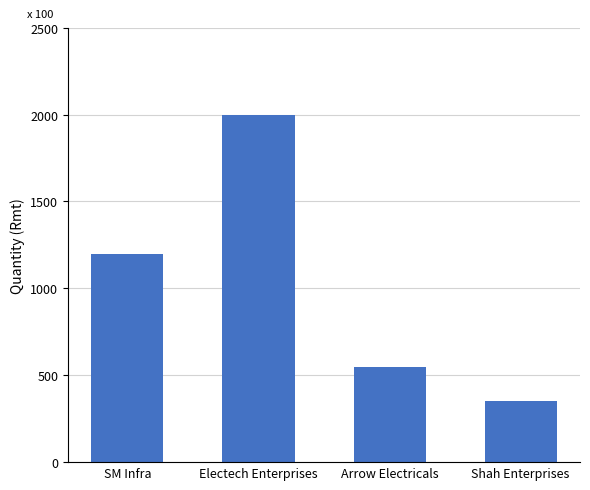

Does the chart contain stacked bars?

No